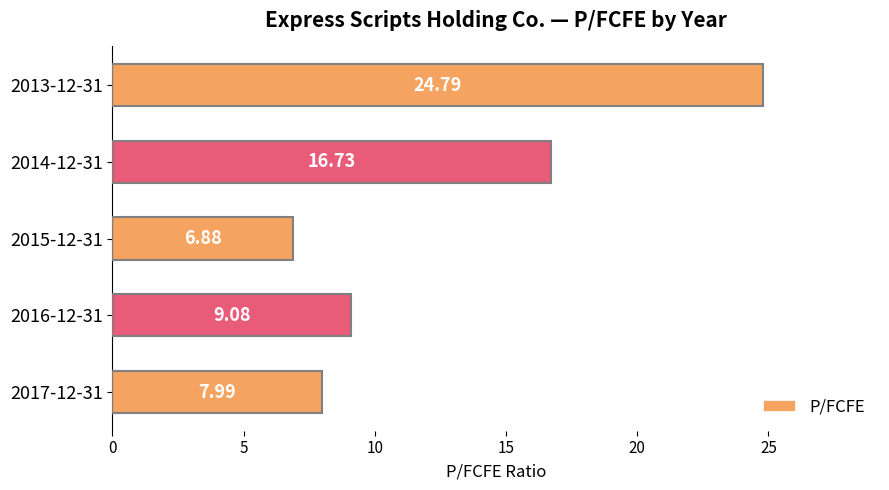

What is the change in value from 2015-12-31 to 2013-12-31?

+17.9